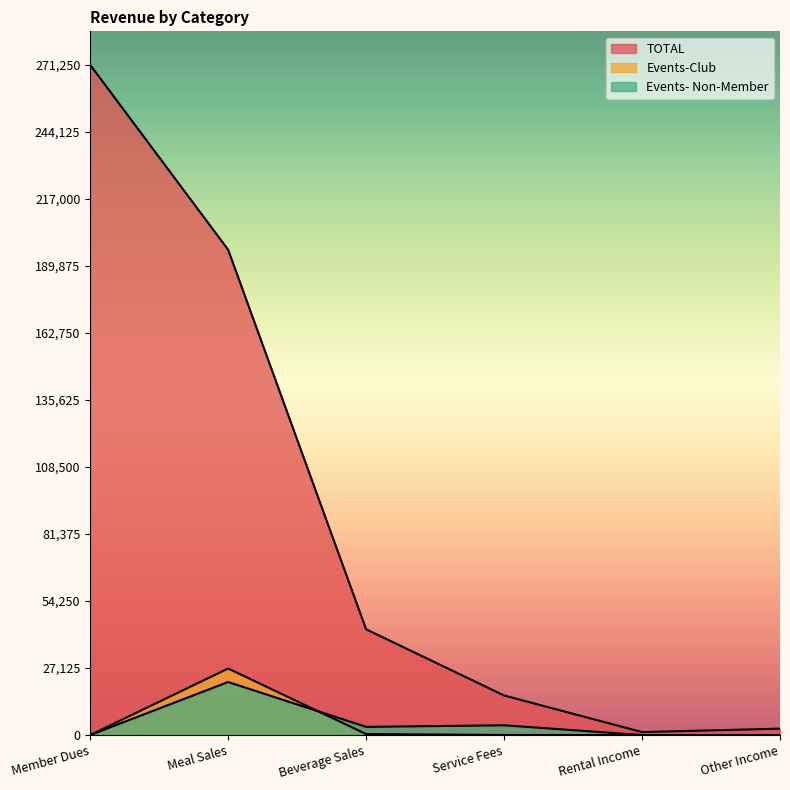

What are all the series names shown in the legend?

TOTAL, Events-Club, Events- Non-Member